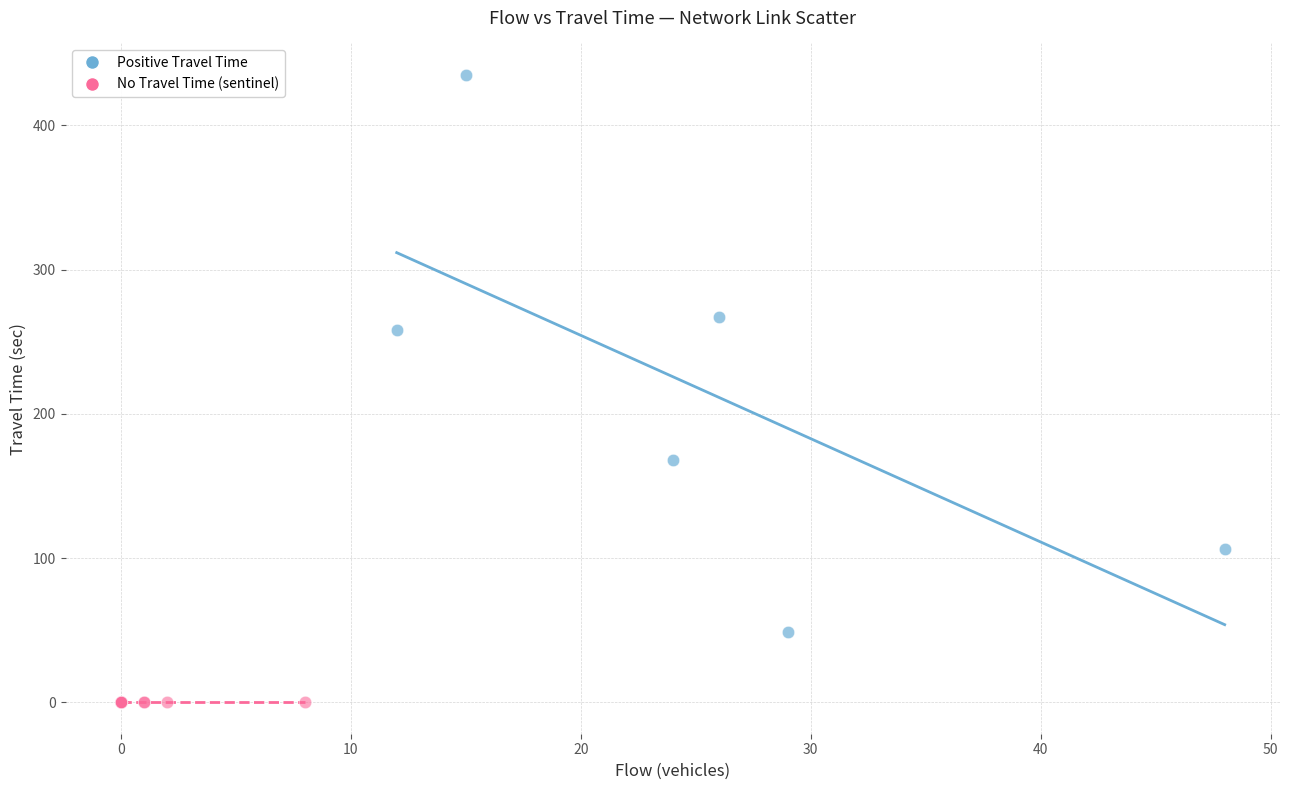

What are all the series names shown in the legend?

Positive Travel Time, No Travel Time (sentinel)